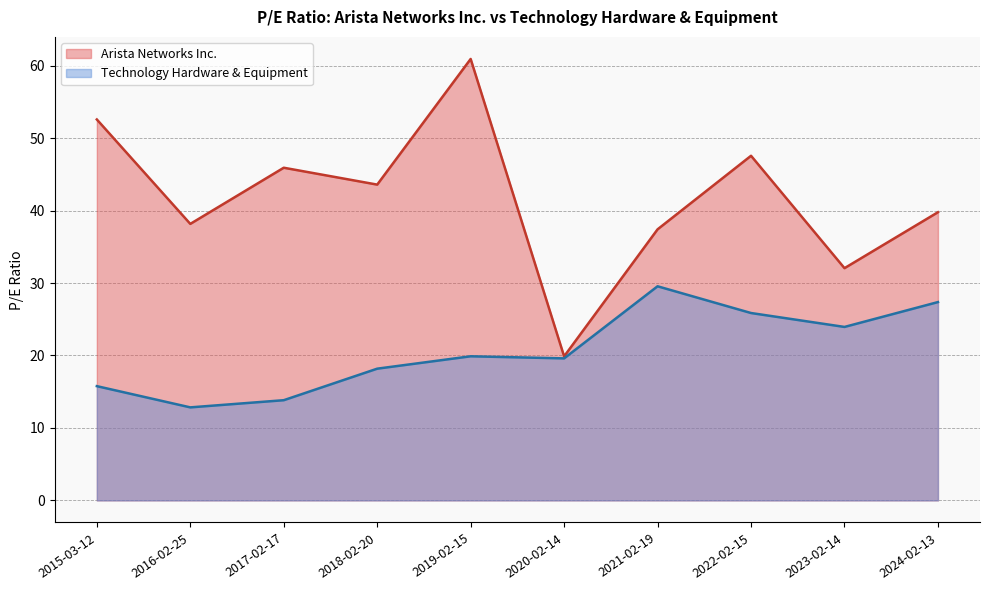

Rank the series by their average value, from lowest to highest.

Technology Hardware & Equipment, Arista Networks Inc.